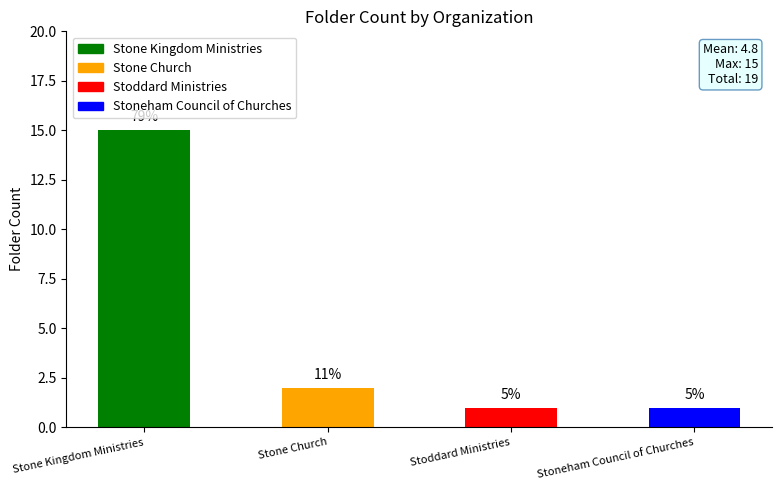

How many bars are there in total?

4